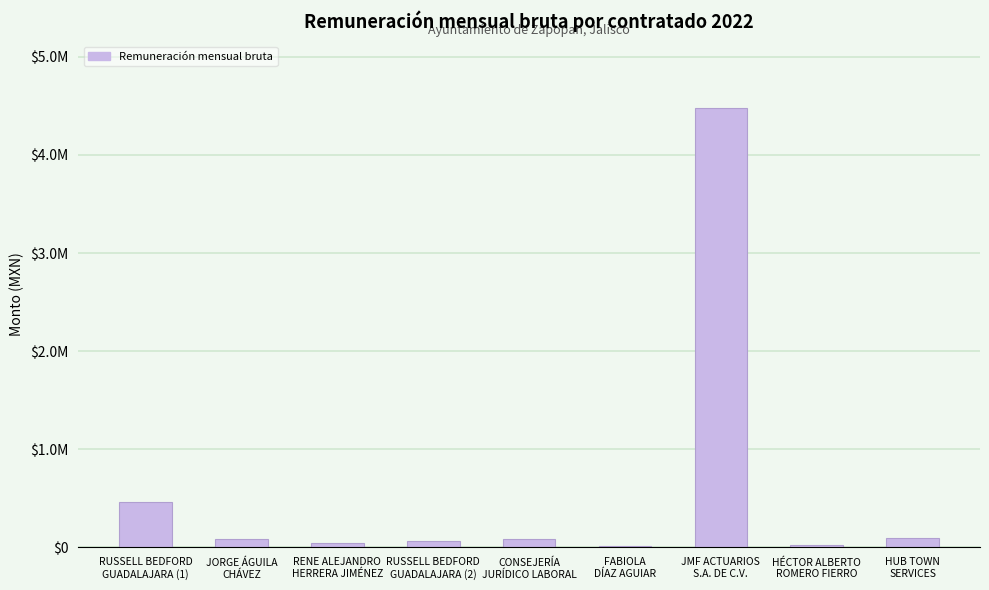

Reading right to left, transcribe all the data shown in this chart.

HUB TOWN
SERVICES=97177.2	HÉCTOR ALBERTO
ROMERO FIERRO=25000.0	JMF ACTUARIOS
S.A. DE C.V.=4483227.9	FABIOLA
DÍAZ AGUIAR=20068.0	CONSEJERÍA
JURÍDICO LABORAL=87000.0	RUSSELL BEDFORD
GUADALAJARA (2)=62640.0	RENE ALEJANDRO
HERRERA JIMÉNEZ=49000.0	JORGE ÁGUILA
CHÁVEZ=87000.0	RUSSELL BEDFORD
GUADALAJARA (1)=460288.0